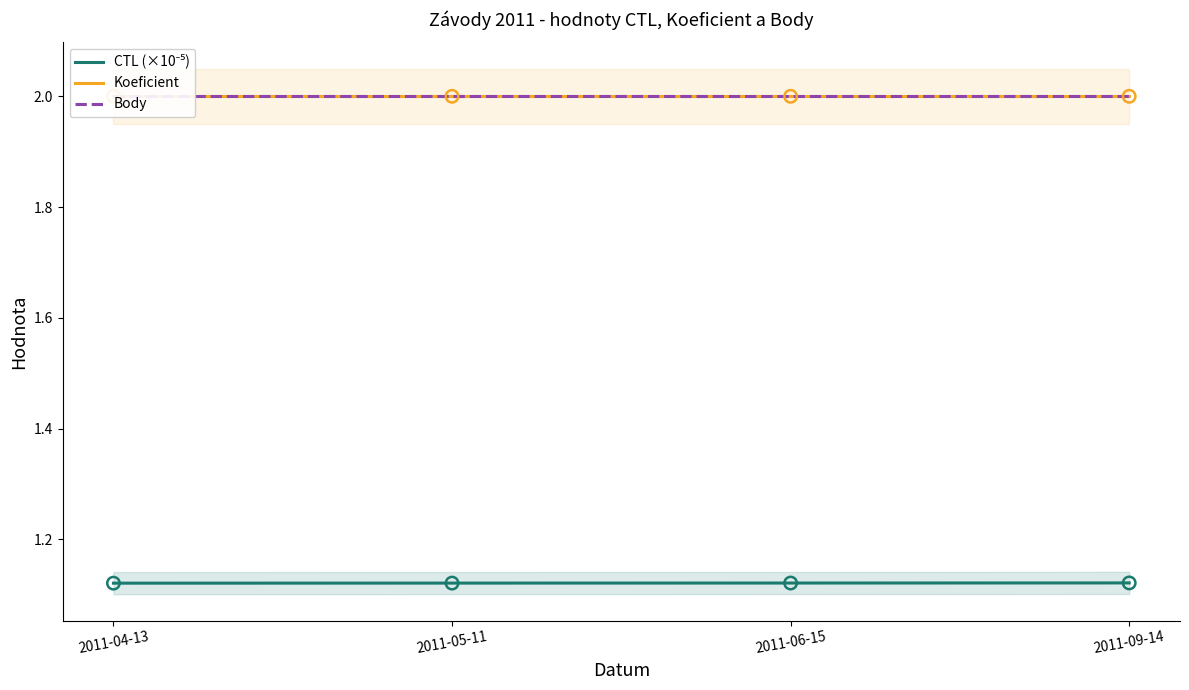

What is the total value across all series at 2011-05-11?

5.1